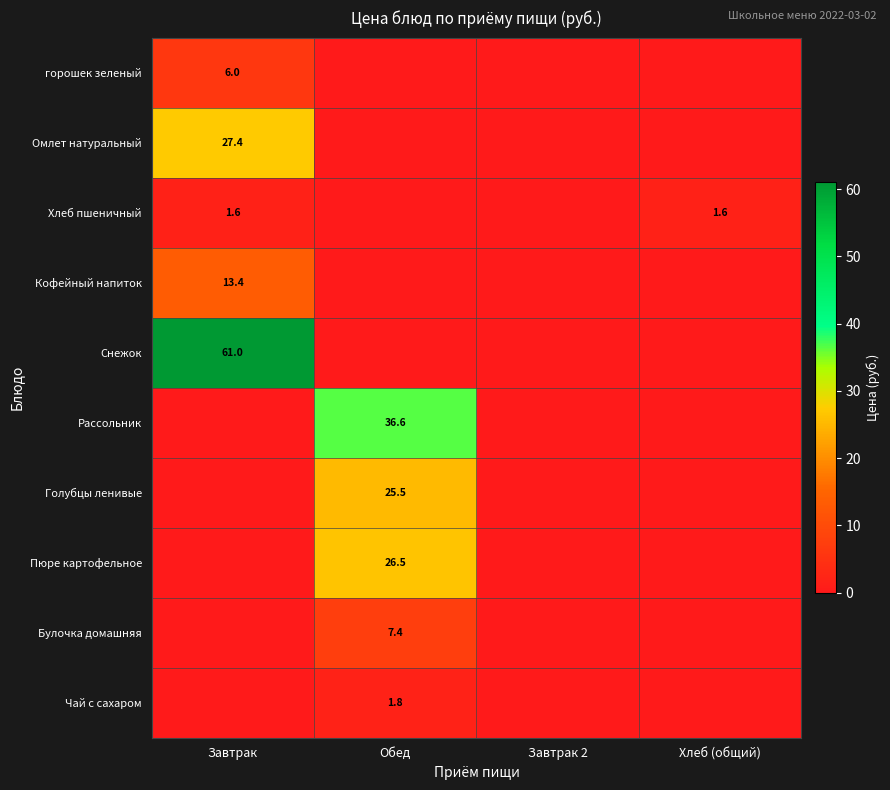

True or false: Голубцы ленивые has a value of 10.6 at Обед.

False